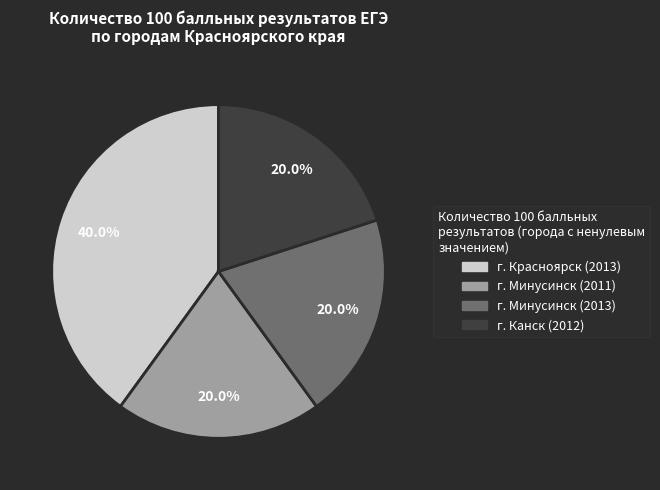

Is there any slice that represents more than half of the pie?

No